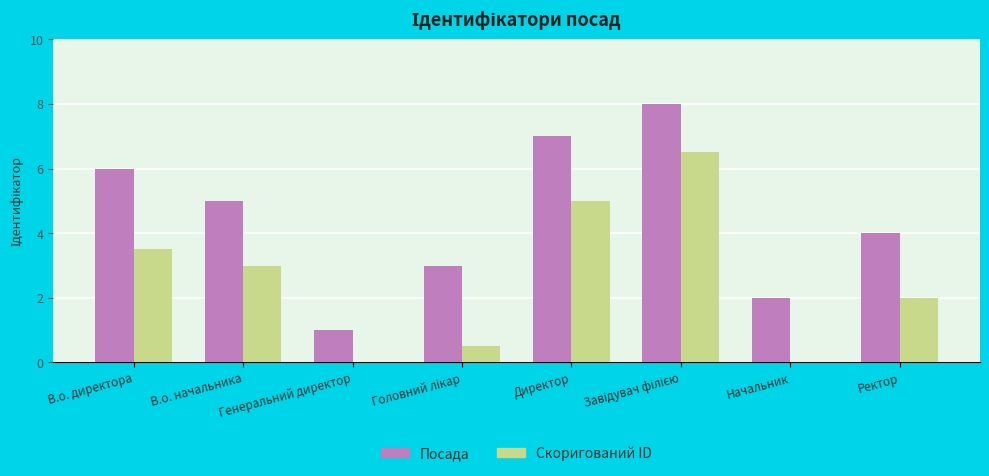

Which series has the largest total across all categories?

Посада